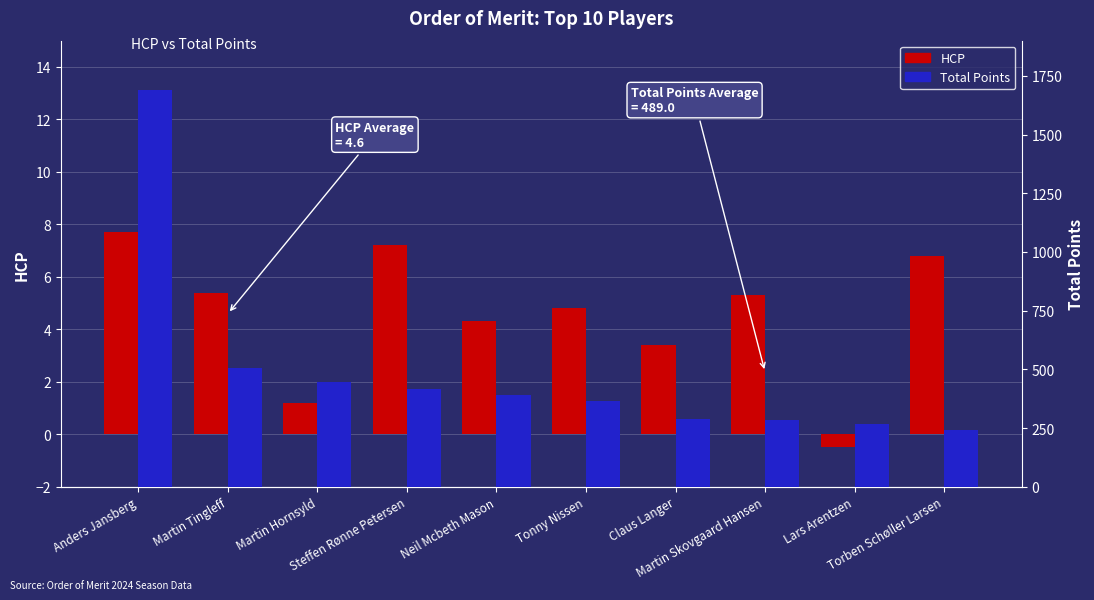

What is the average value of the Total Points series?

489.0